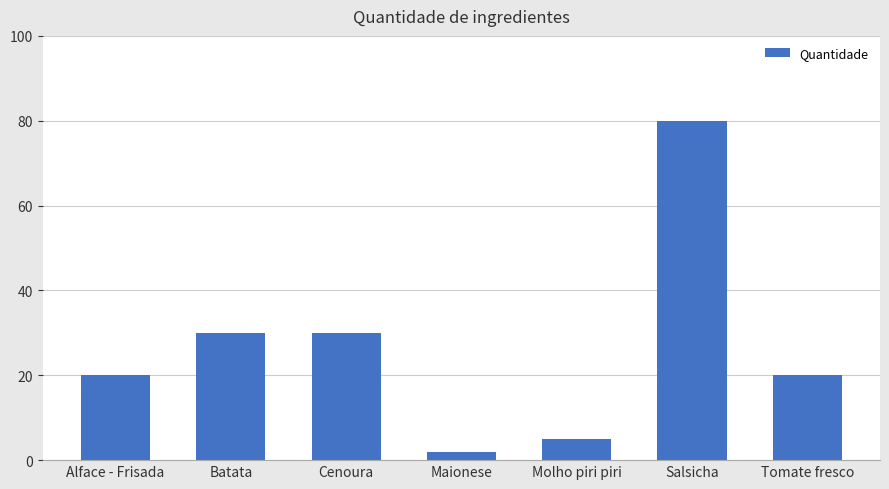

Does the chart contain any negative values?

No